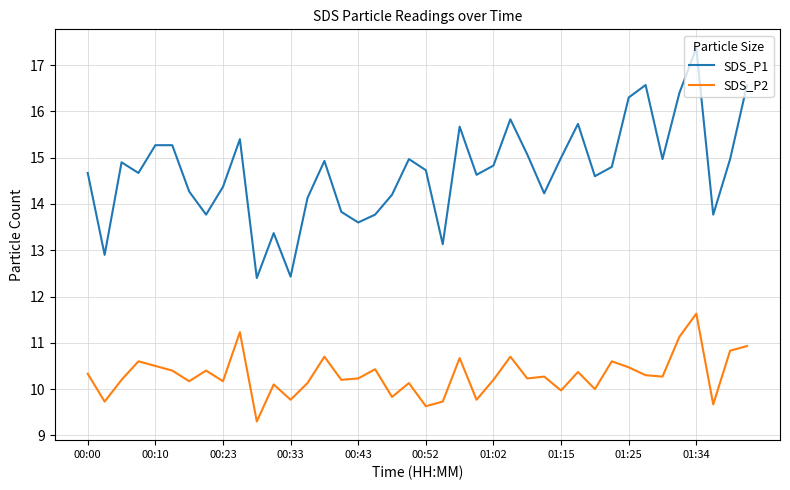

Count the number of categories in the chart.

40